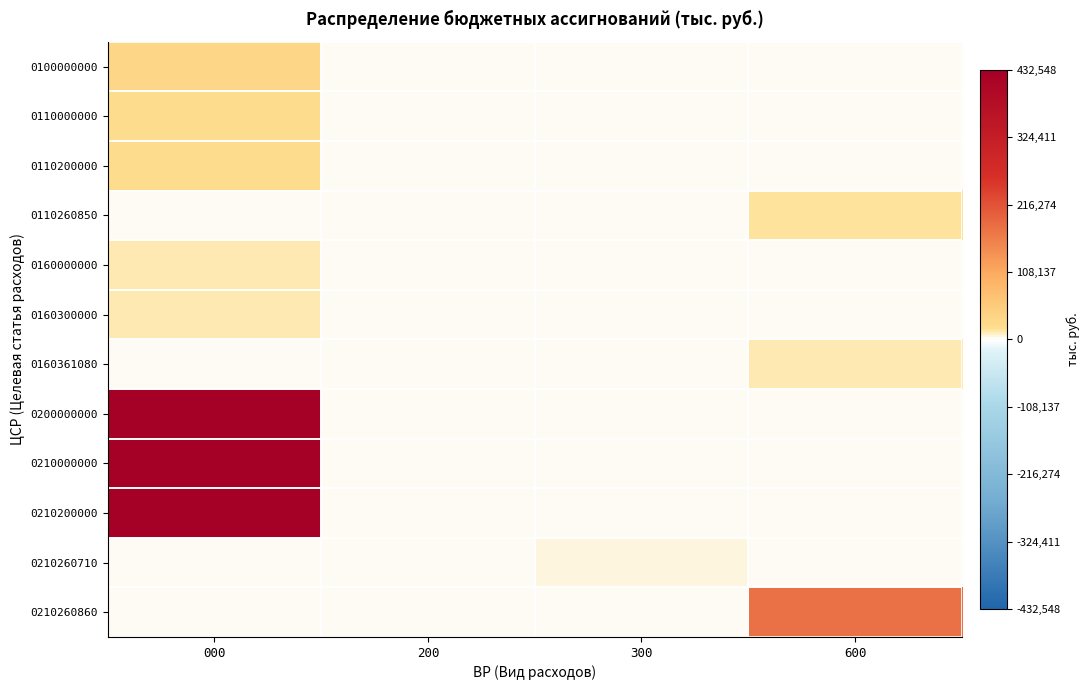

Rank the series at 300 from lowest to highest value.

0100000000, 0110000000, 0110200000, 0110260850, 0160000000, 0160300000, 0160361080, 0200000000, 0210000000, 0210200000, 0210260860, 0210260710